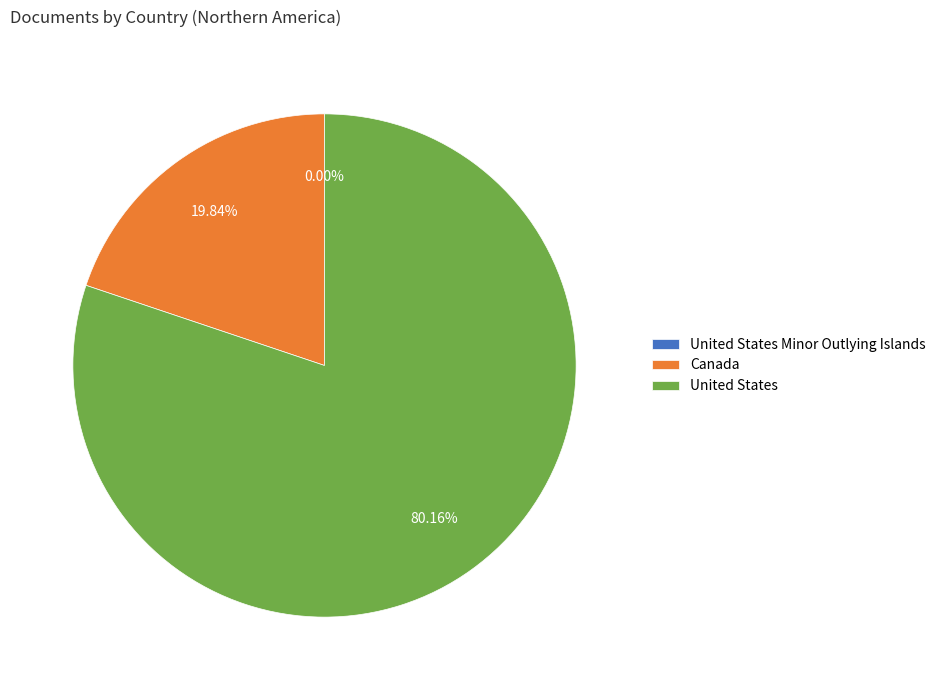

Is there any slice that represents more than half of the pie?

Yes